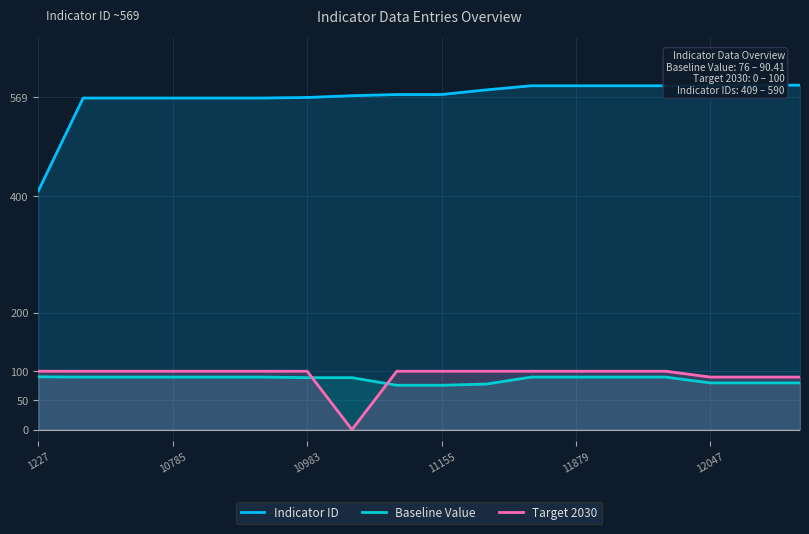

What is the difference between the highest and lowest values at 17?

510.0